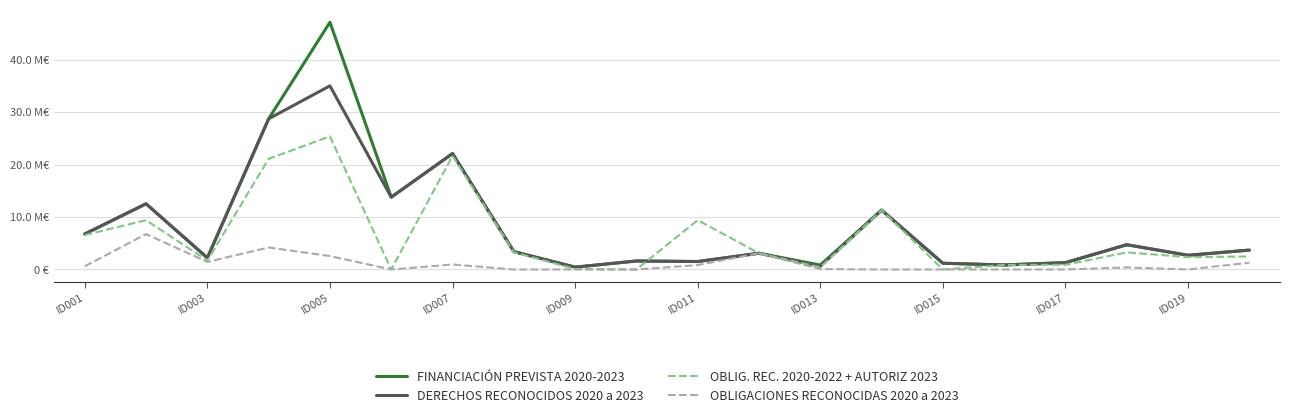

How many lines are shown in the chart?

4